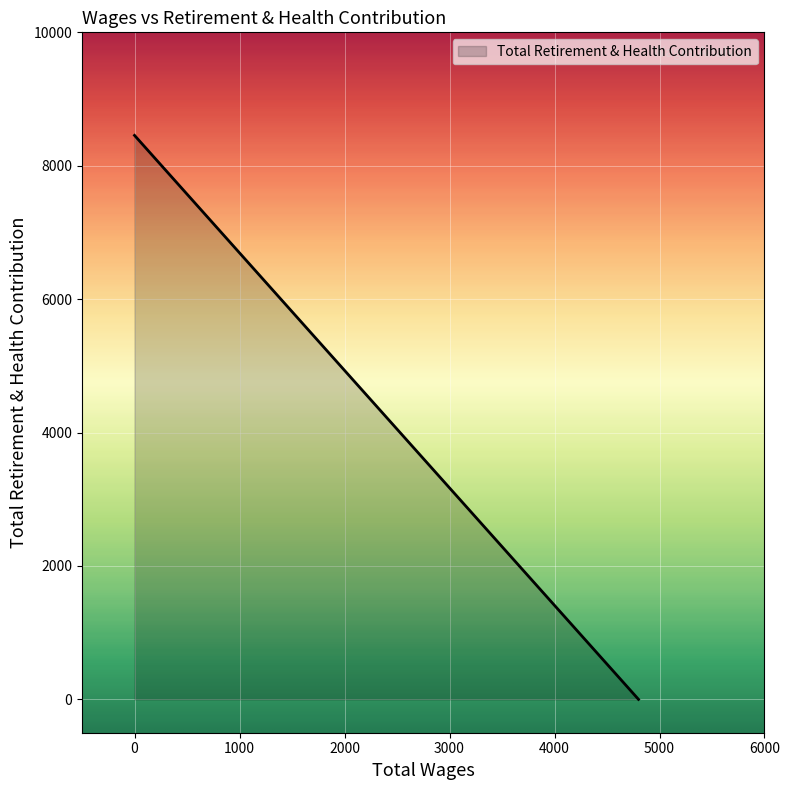

How many distinct data groups are displayed?

1